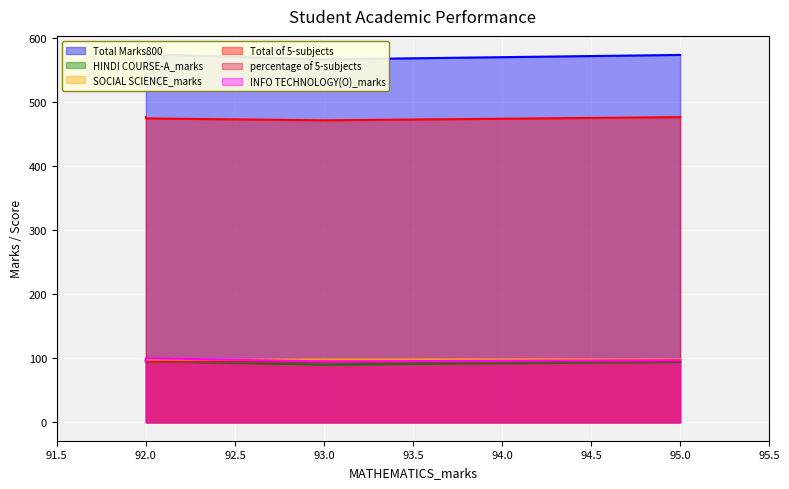

How many lines are shown in the chart?

6